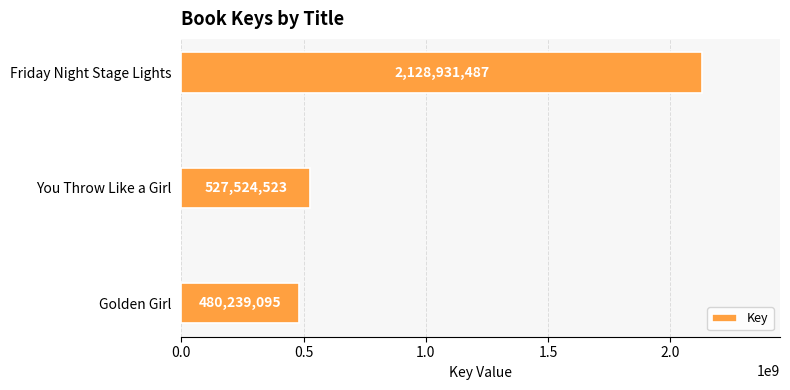

How many categories are shown in the chart?

3